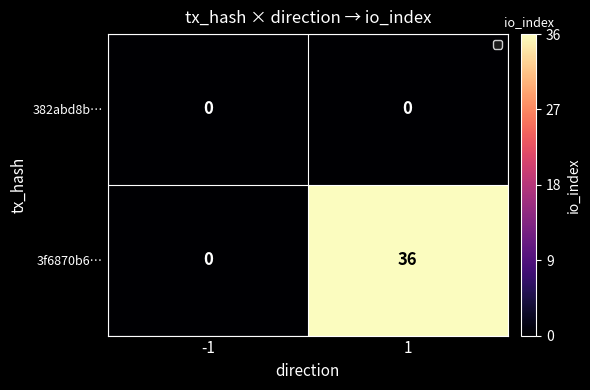

What value does the 3f6870b6… series have at 1, to the nearest 5?

35